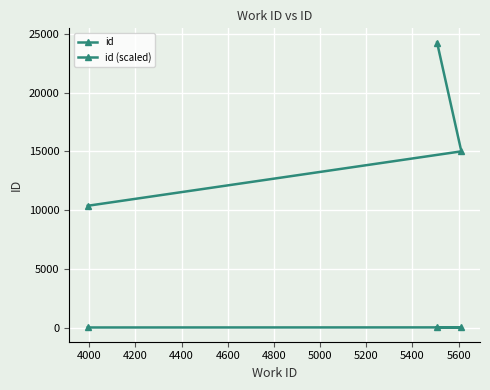

What is the smallest value displayed?

14.6